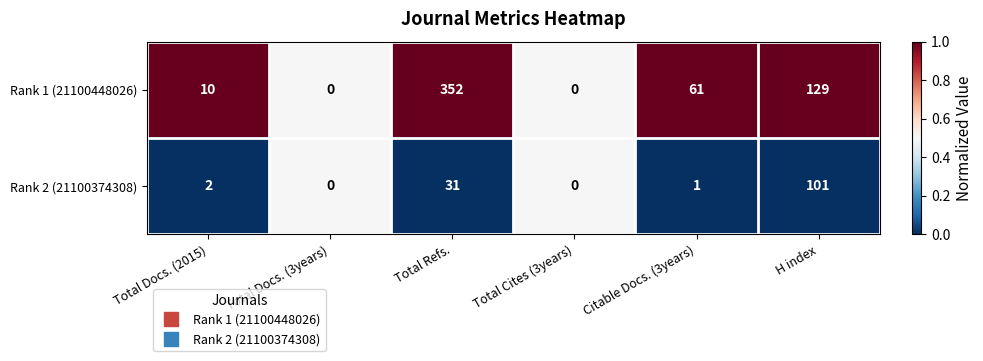

Is it true that Rank 1 (21100448026) equals 0 at Total Docs. (3years)?

True